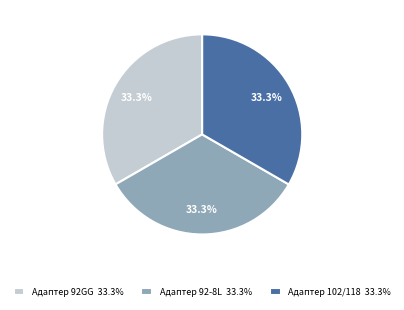

What percentage is NOT represented by Адаптер 92GG 33.3%?

66.7%